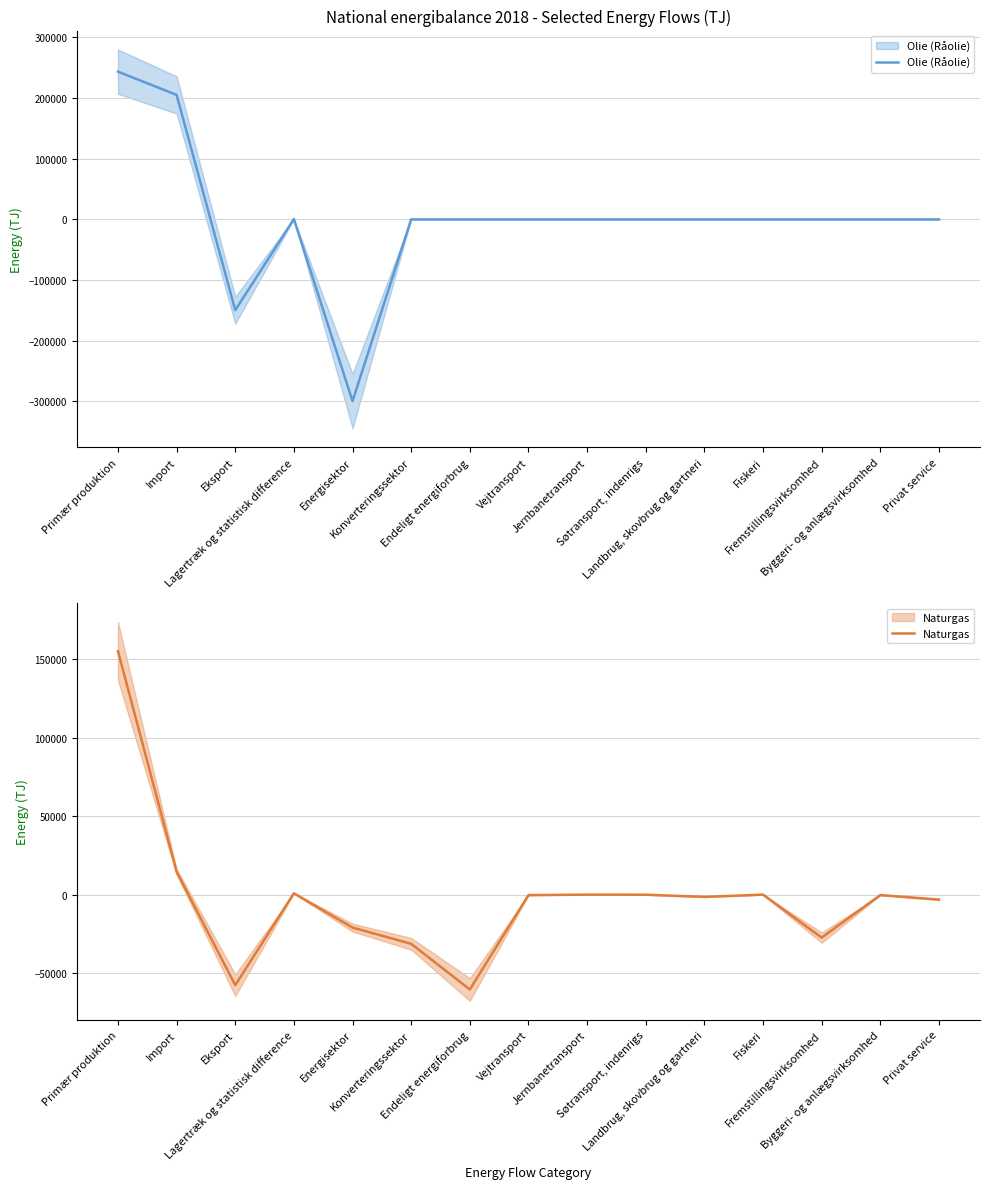

Rank the series at Søtransport, indenrigs from highest to lowest value.

Olie (Råolie), Naturgas